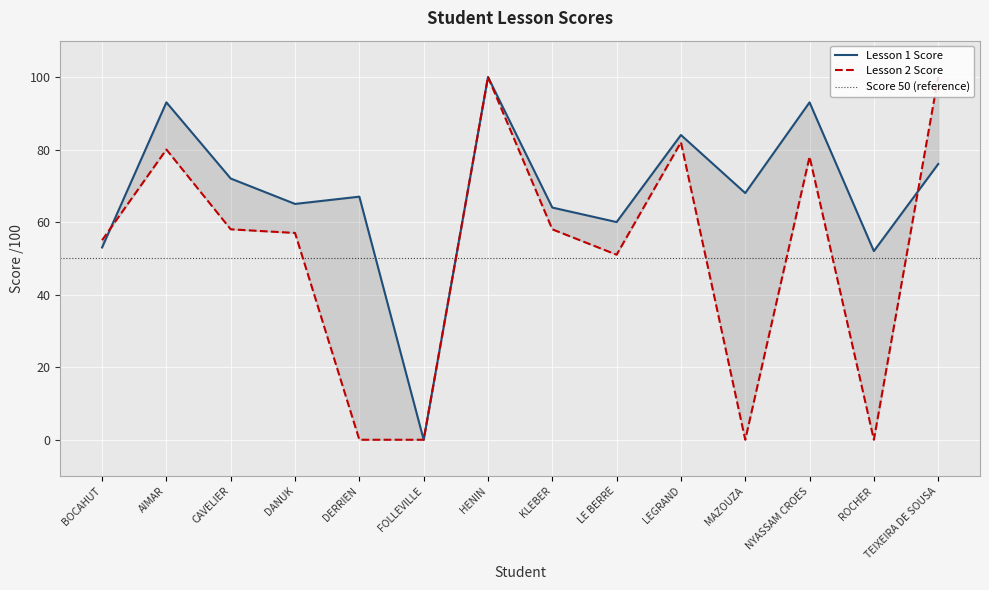

What is the label of the 8th point from the left?

KLEBER